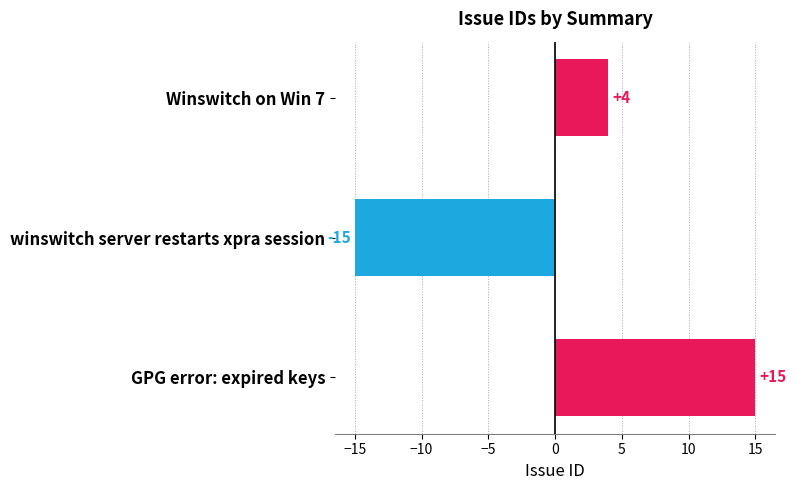

What is the change in value from Winswitch on Win 7 to winswitch server restarts xpra session?

-19